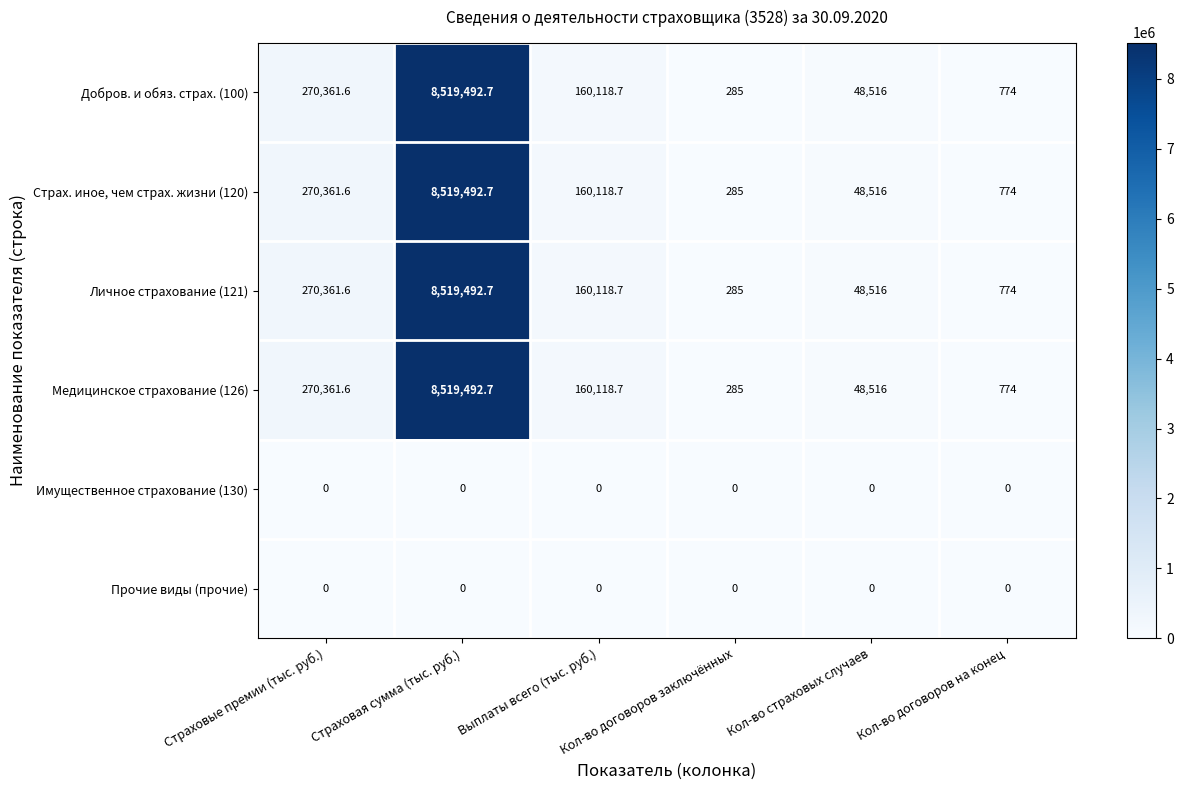

Rank the categories by Добров. и обяз. страх. (100) value from lowest to highest.

Кол-во договоров заключённых, Кол-во договоров на конец, Кол-во страховых случаев, Выплаты всего (тыс. руб.), Страховые премии (тыс. руб.), Страховая сумма (тыс. руб.)